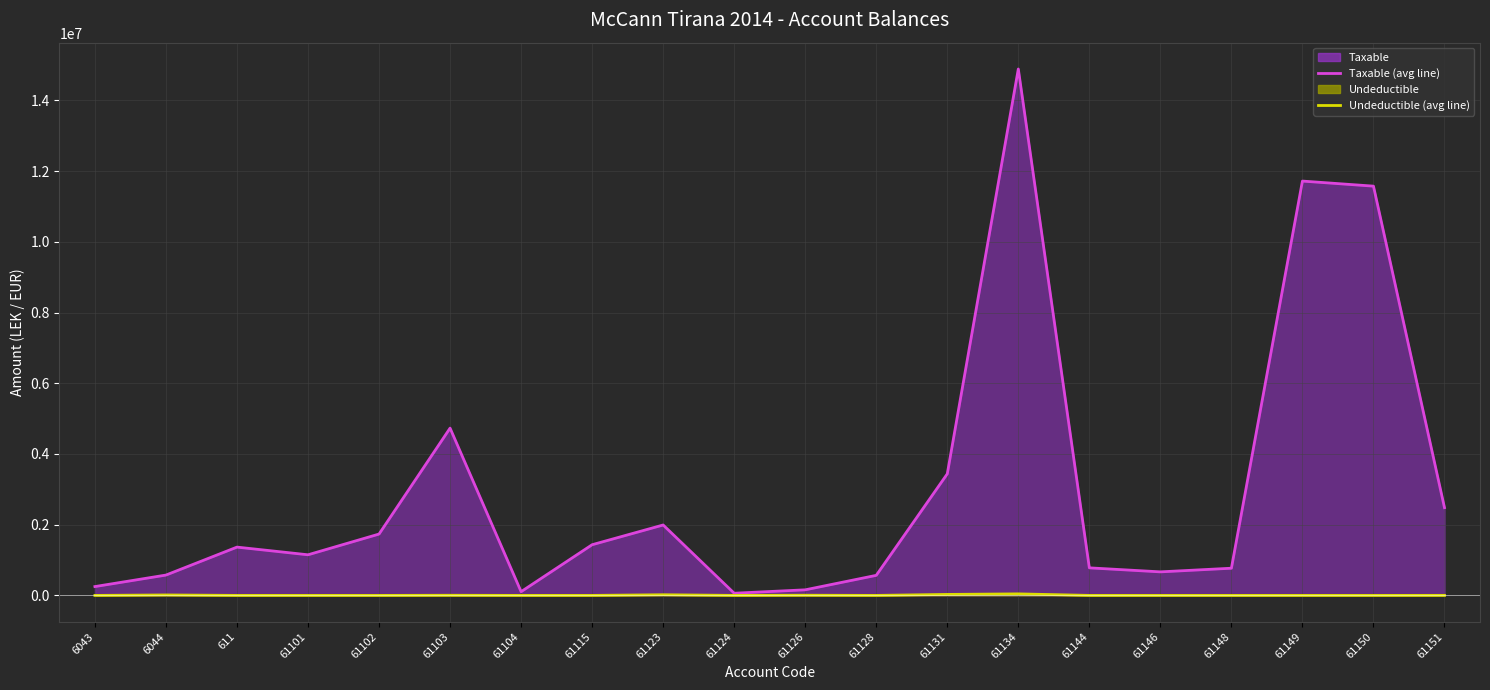

Which series has the largest total across all categories?

Taxable (line)